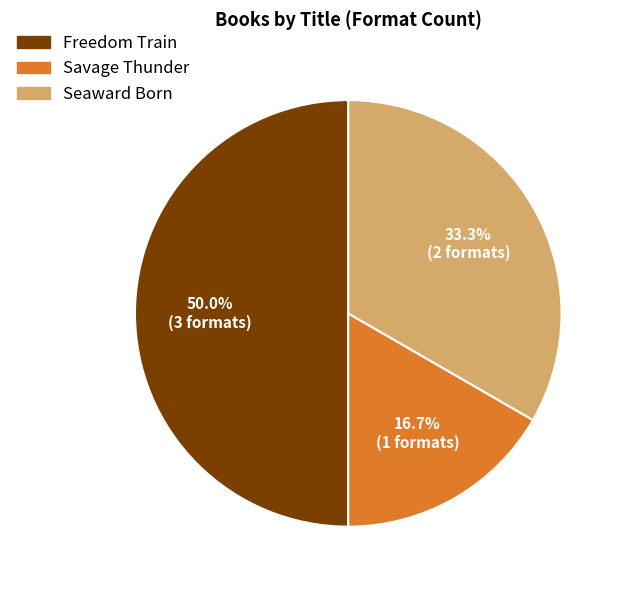

Does Seaward Born account for over 50% of the chart?

No